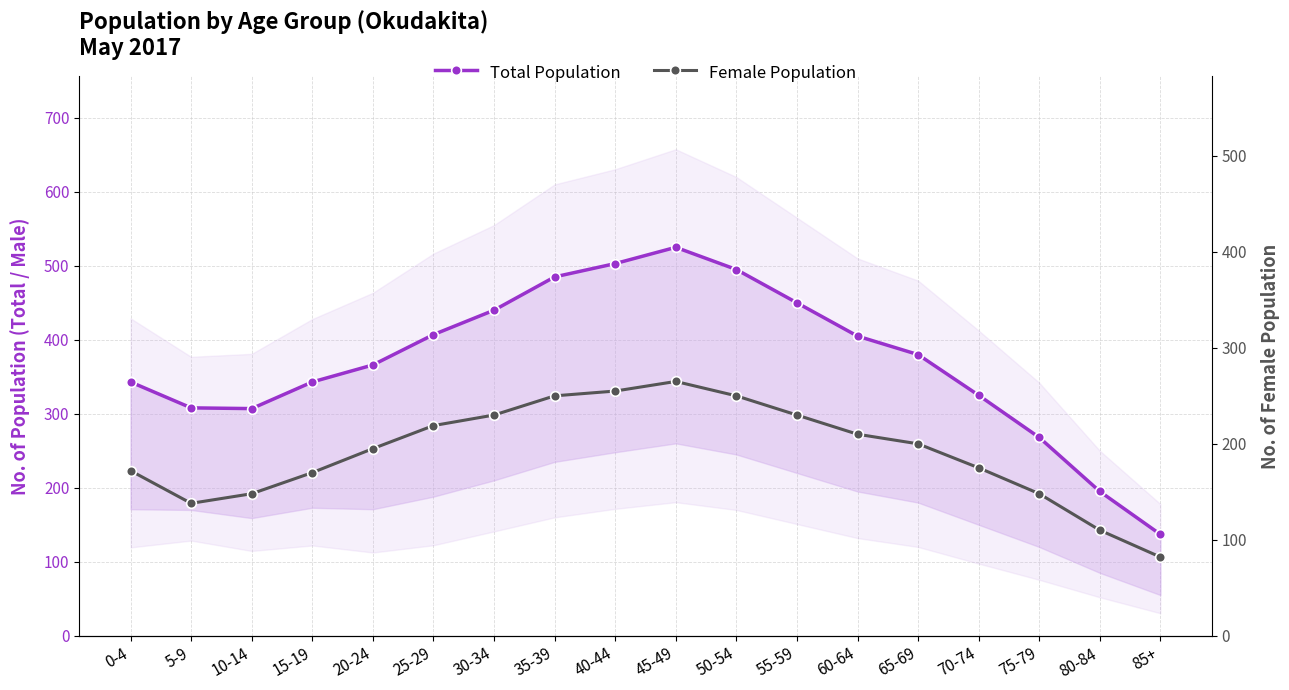

What is the sum of the Female Population values at 55-59 and 30-34?

460